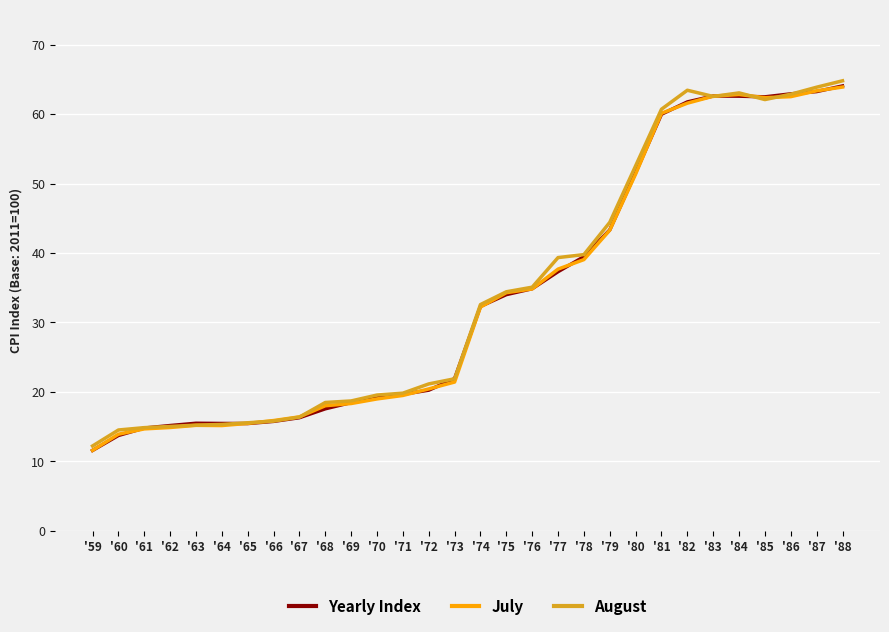

What is the difference between the maximum and minimum values in the July series?

52.3